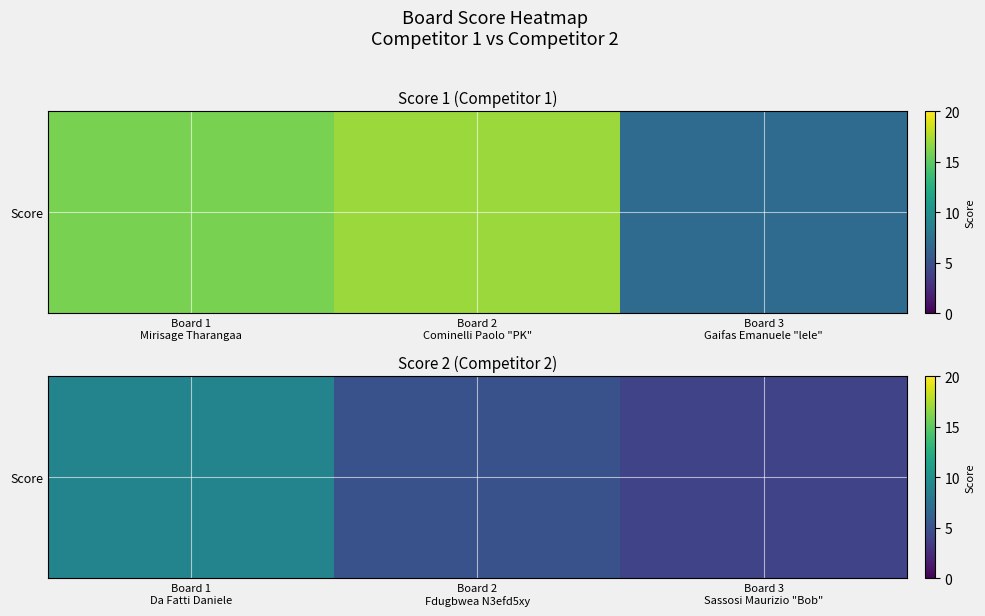

Is it true that the value at Board 2 Fdugbwea N3efd5xy is 9?

False